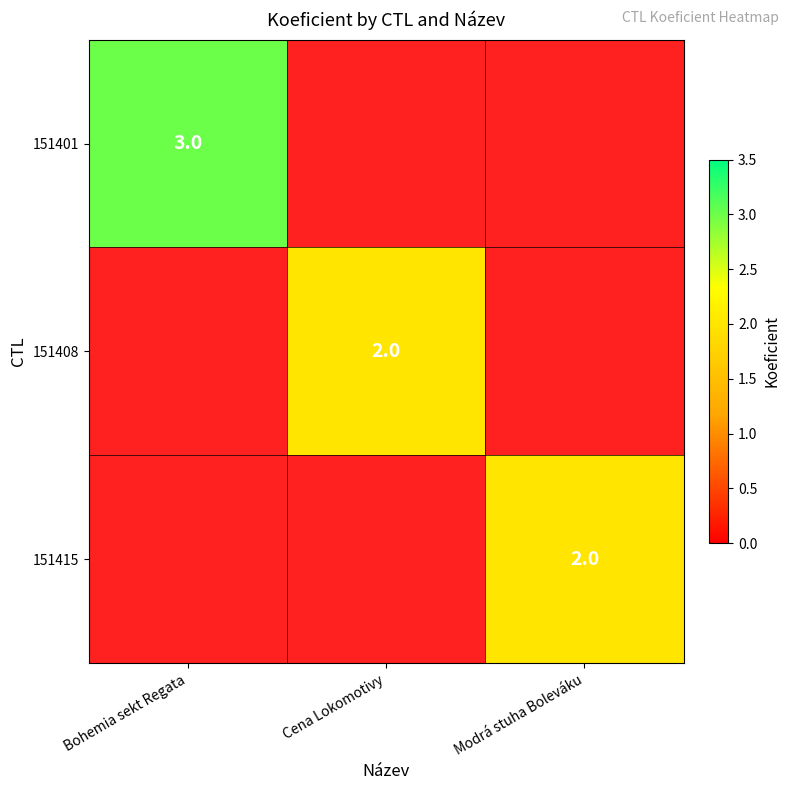

Is the value of 151415 at Modrá stuha Boleváku greater than the value of 151401 at Bohemia sekt Regata?

No